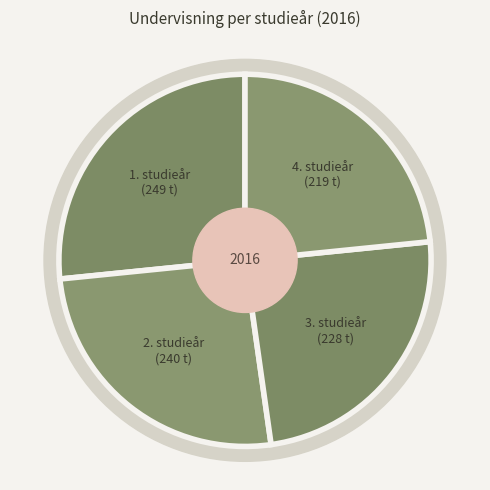

Is 3. studieår the majority of the pie?

No